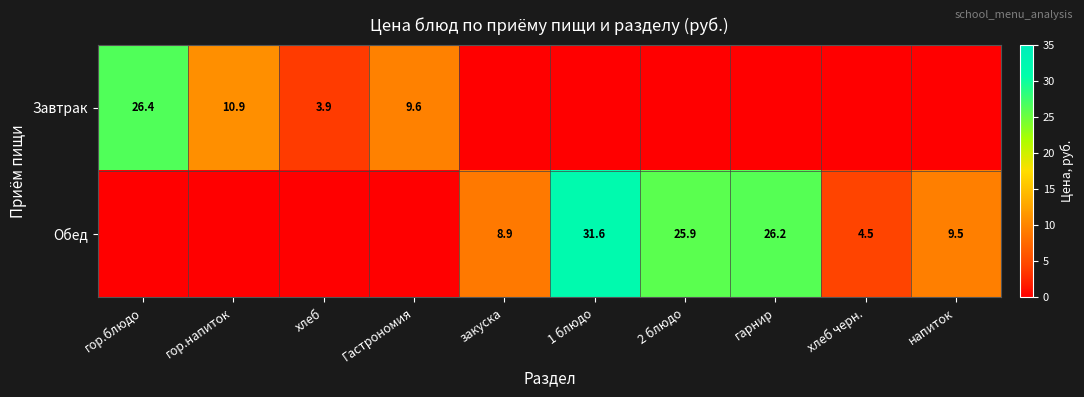

Count the number of data series in this chart.

2